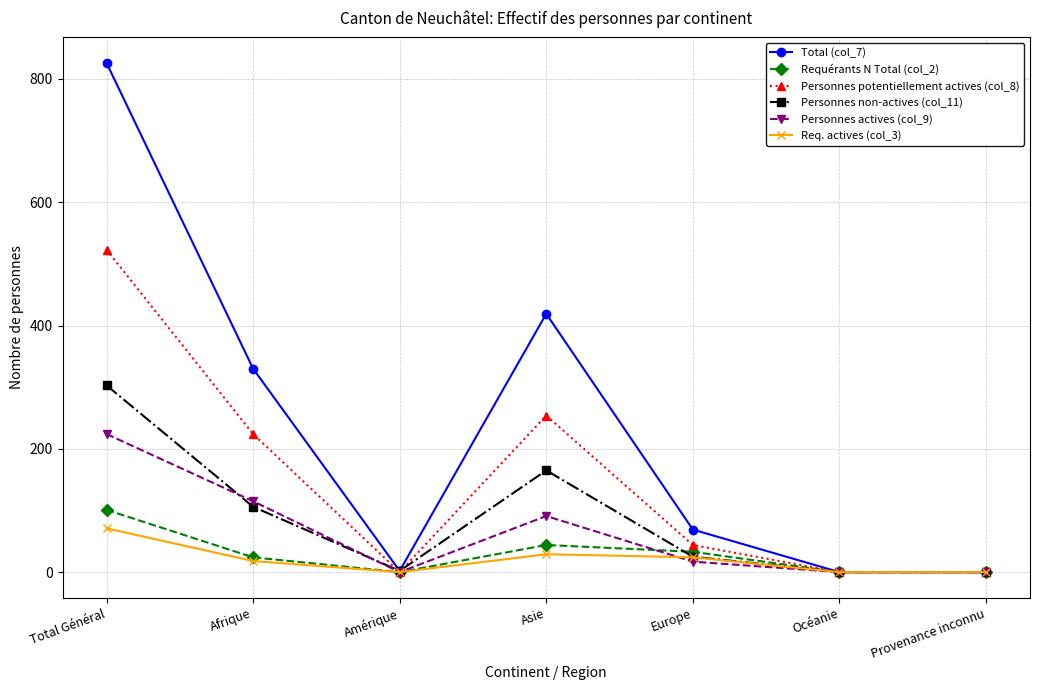

Between Europe and Provenance inconnu, which series saw the biggest shift?

Total (col_7)